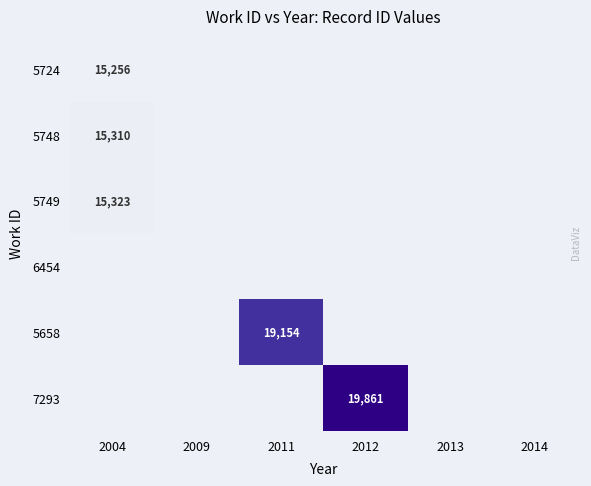

True or false: 5749 has a value of 7218 at 2004.

False